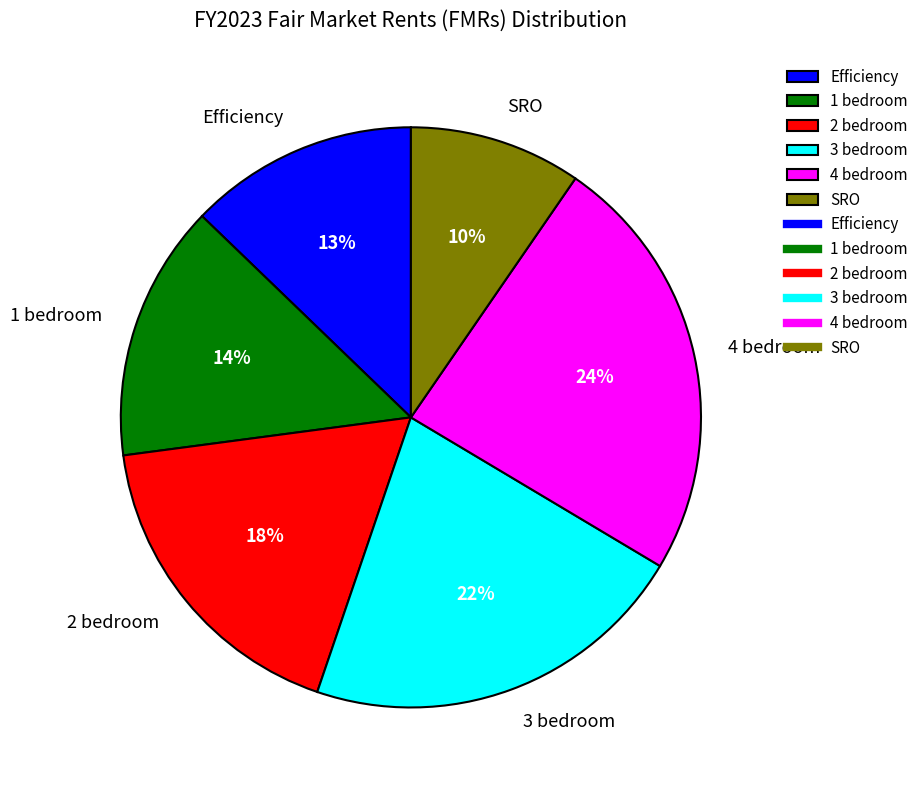

Between 2 bedroom and 4 bedroom, which is larger?

4 bedroom